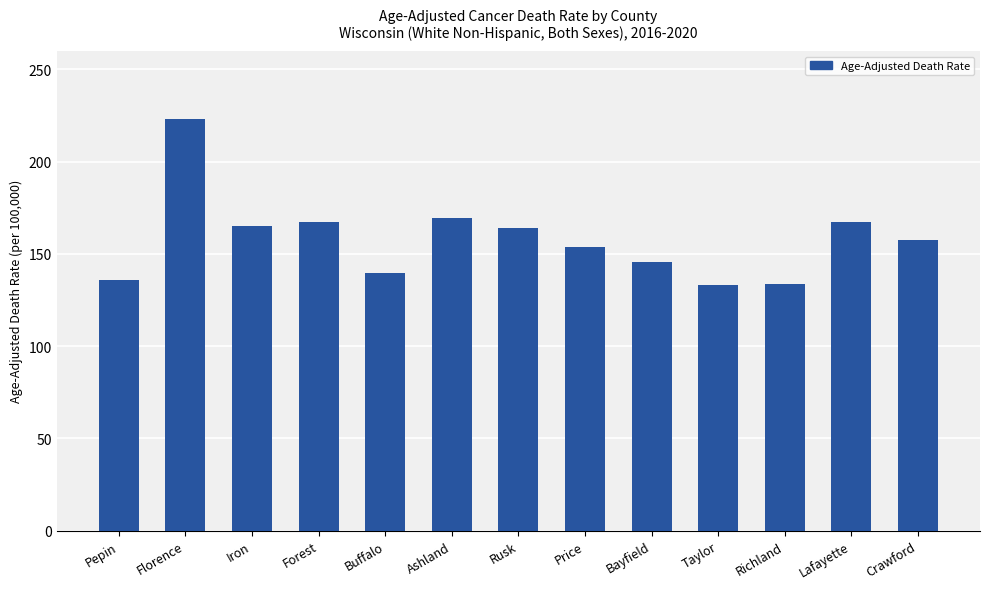

Is it true that the value at Taylor is 133.3?

True